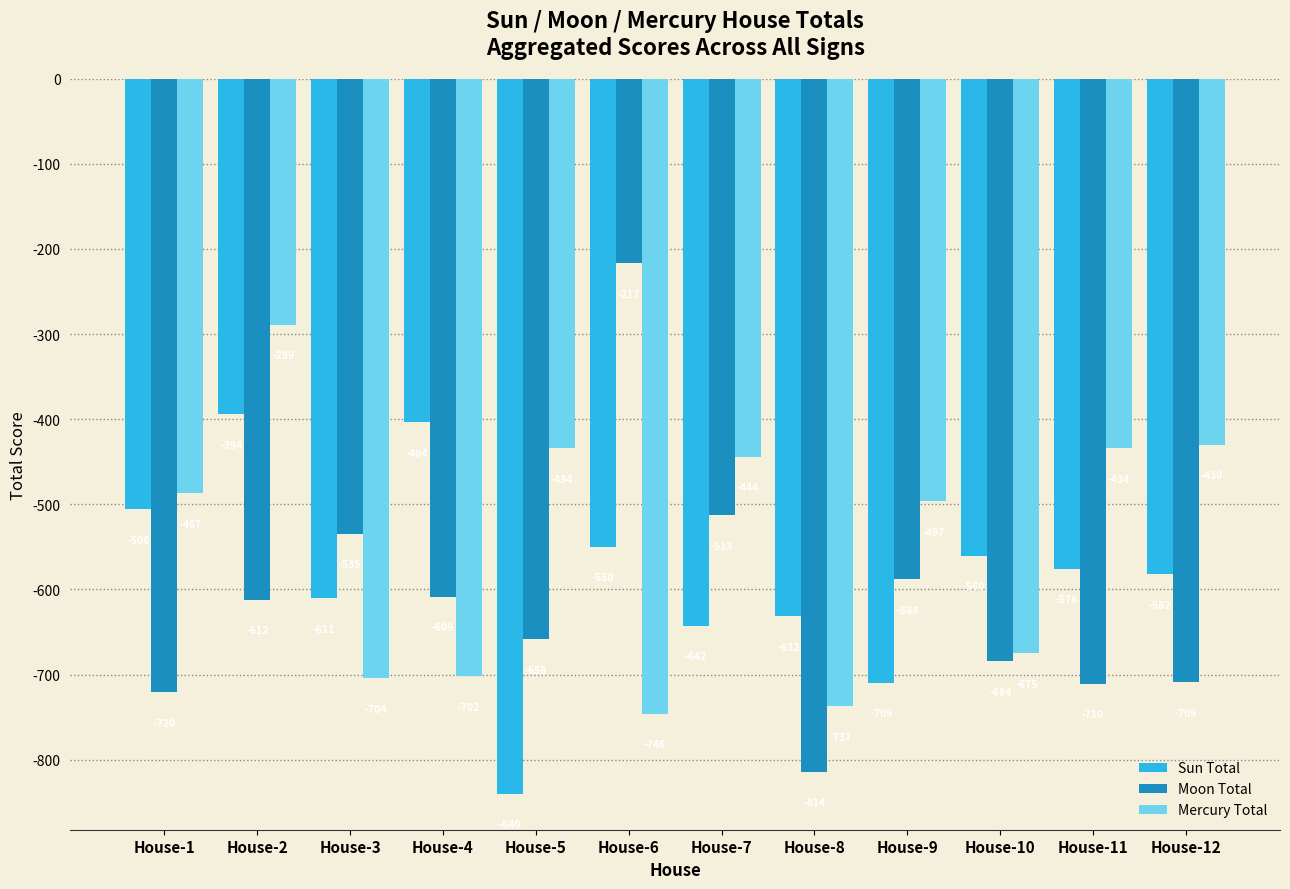

How many bars are there in each group?

3